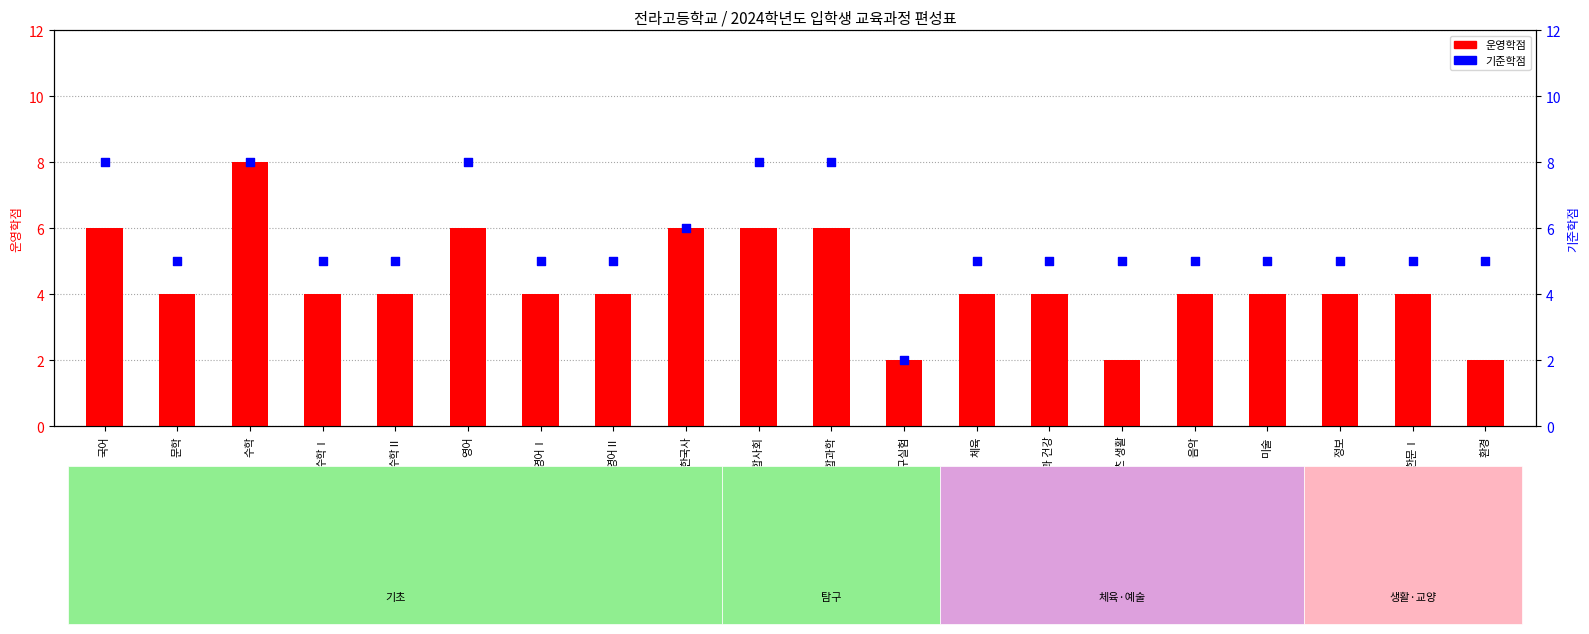

At which category is the sum across all series the highest?

수학